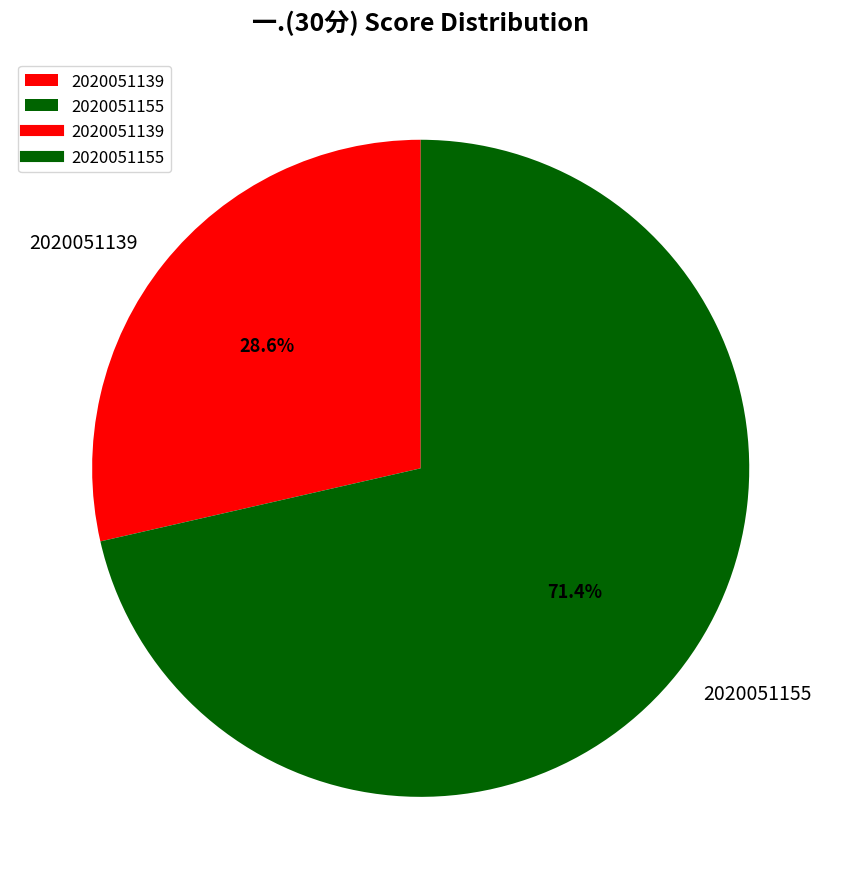

Which slice is the largest?

2020051155